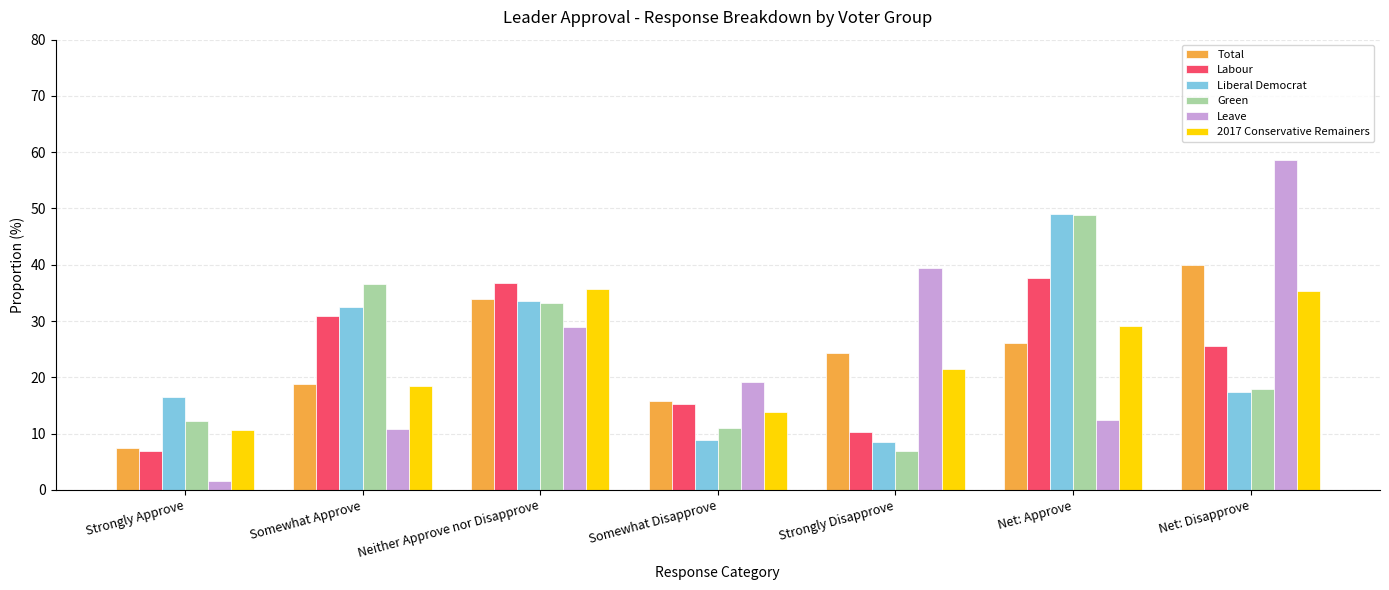

What is the approximate value of 2017 Conservative Remainers at Somewhat Approve?

18.5